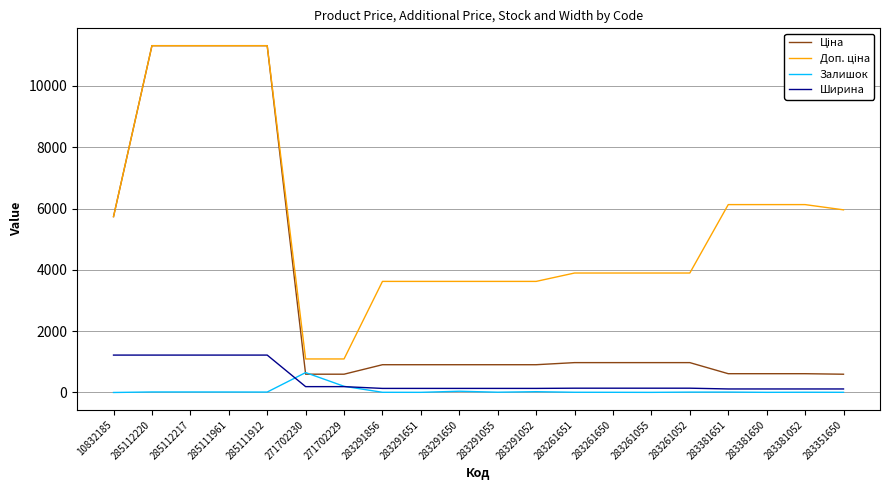

Is it true that Ширина equals 133.0 at 283291055?

True